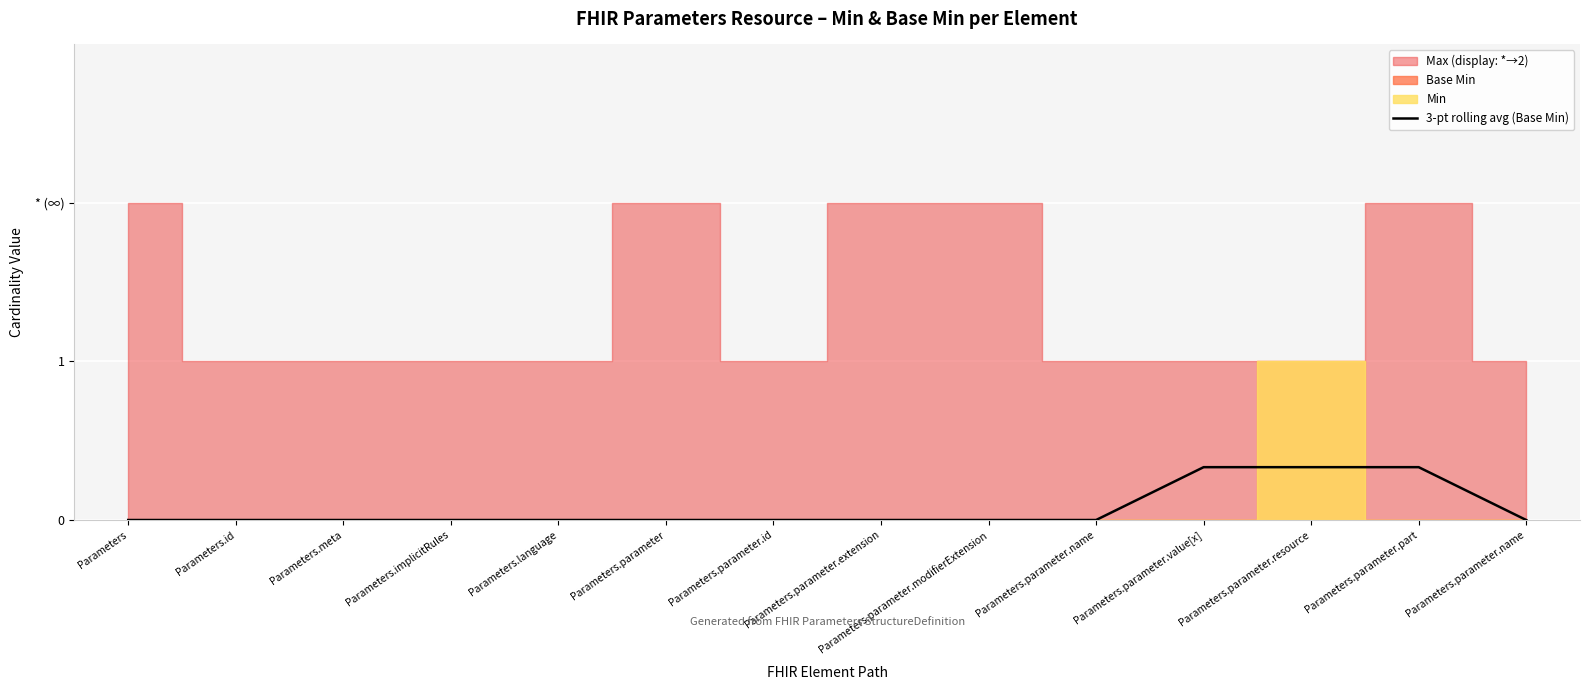

Reading right to left, list all the values displayed in this chart.

0.0	0.3	0.3	0.3	0.0	0.0	0.0	0.0	0.0	0.0	0.0	0.0	0.0	0.0